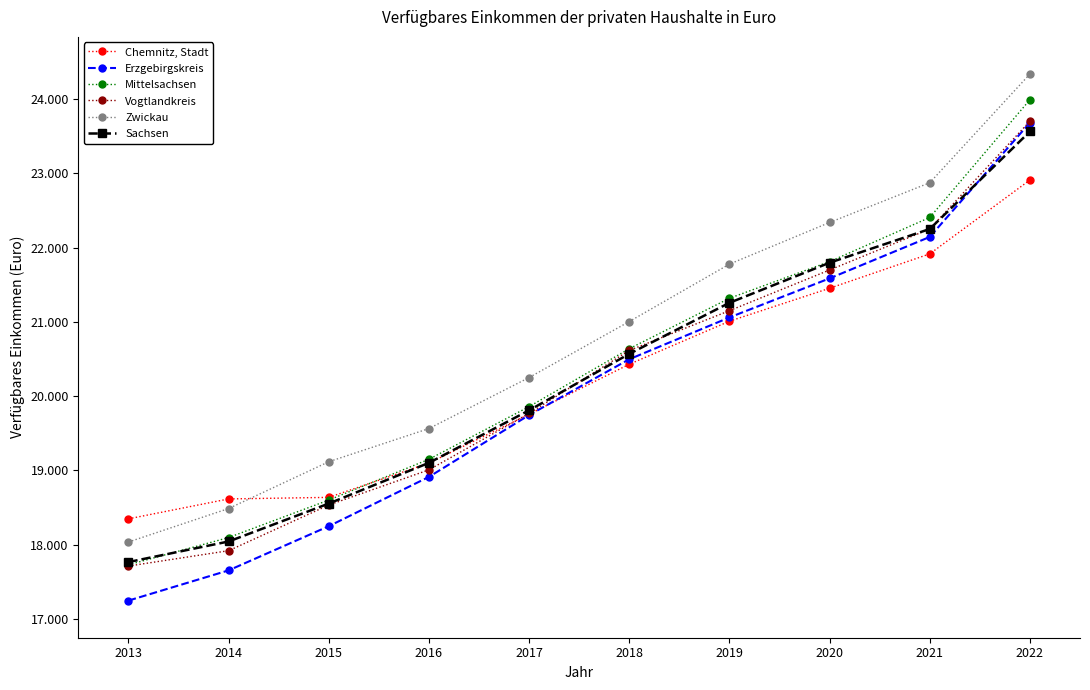

At how many categories does at least one series exceed 21728?

4